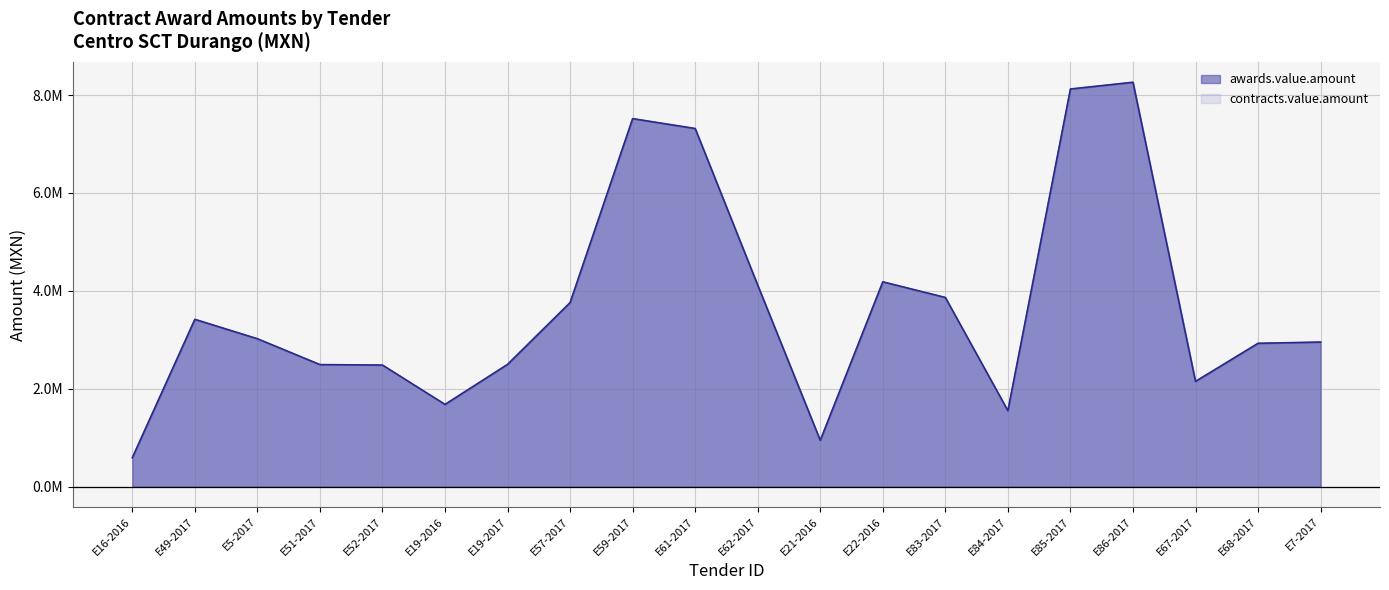

What is the difference between the maximum and minimum values in the contracts.value.amount series?

7666927.7